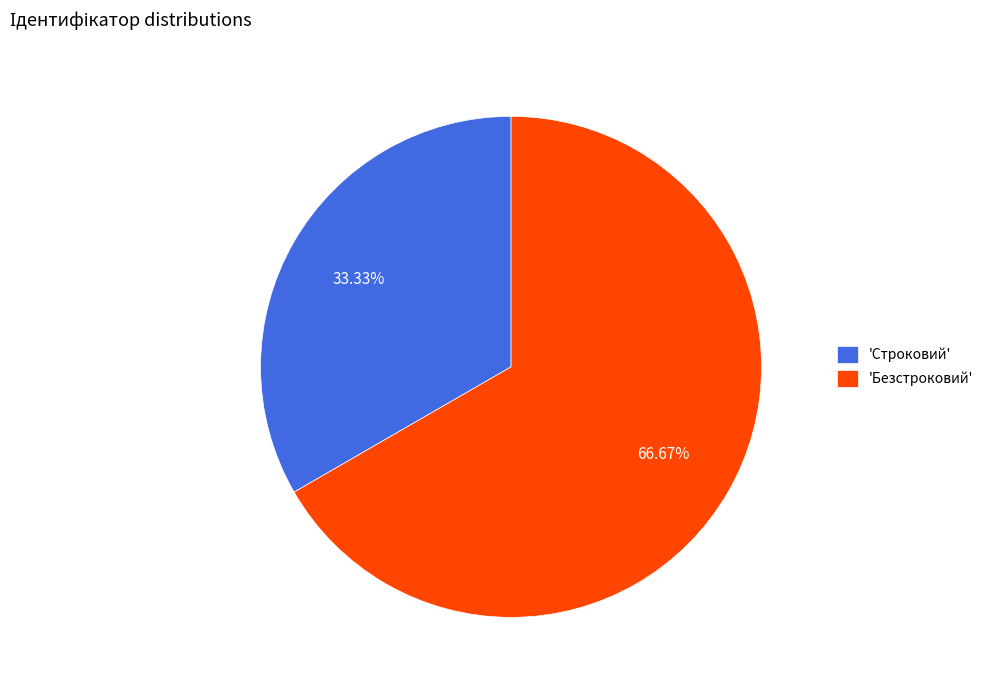

What is the smallest slice in the pie chart?

'Строковий'